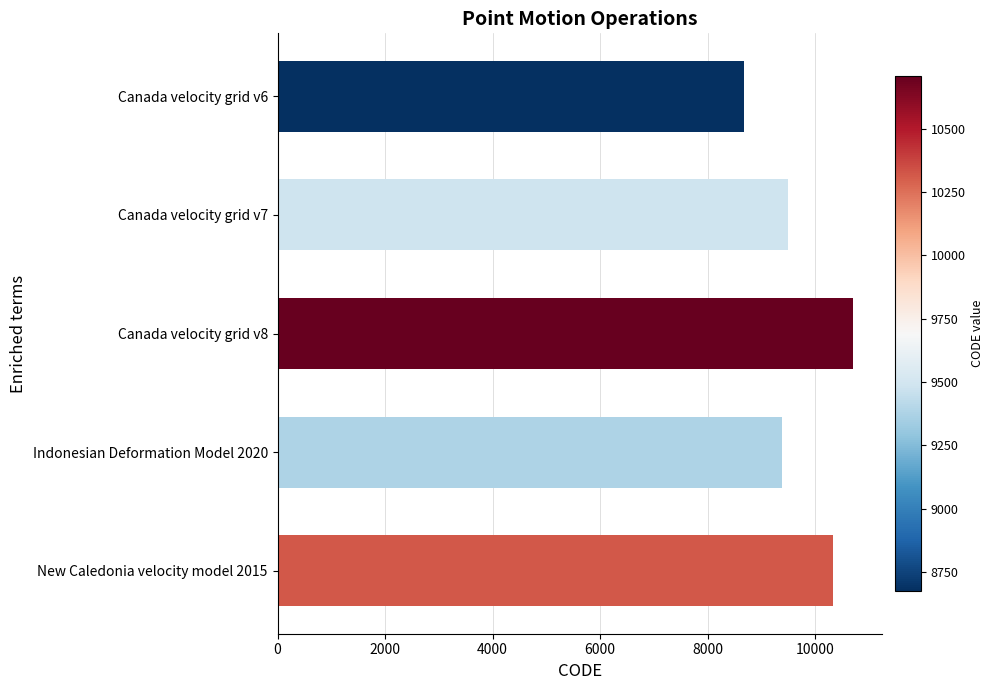

Rank the categories by value from lowest to highest.

Canada velocity grid v6, Indonesian Deformation Model 2020, Canada velocity grid v7, New Caledonia velocity model 2015, Canada velocity grid v8